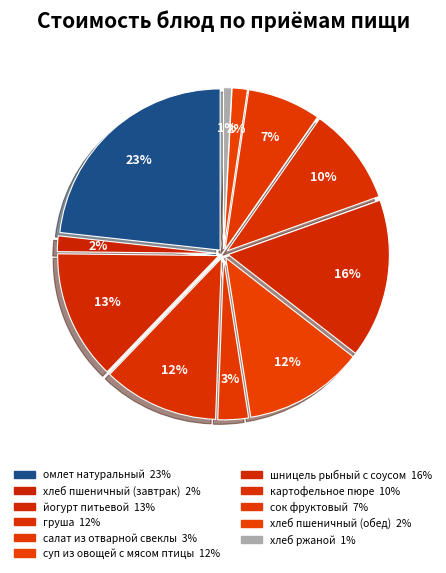

To the nearest percent, what portion does омлет натуральный represent?

23%